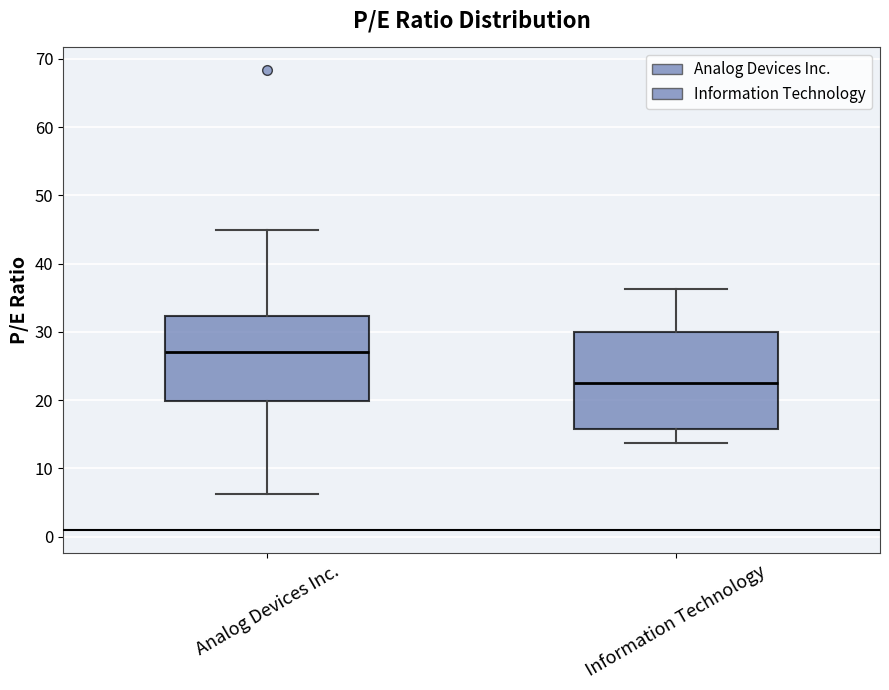

Reading left to right, transcribe this box plot: for each box, give where its median line is, the range the box spans, and where its two whiskers end, as read against the y-axis. The values are not printed on the chart, so give them approximately, as read against the axis.

Analog Devices Inc.: median 27, box 20 to 32, whiskers 6 to 45
Information Technology: median 22, box 16 to 30, whiskers 14 to 36